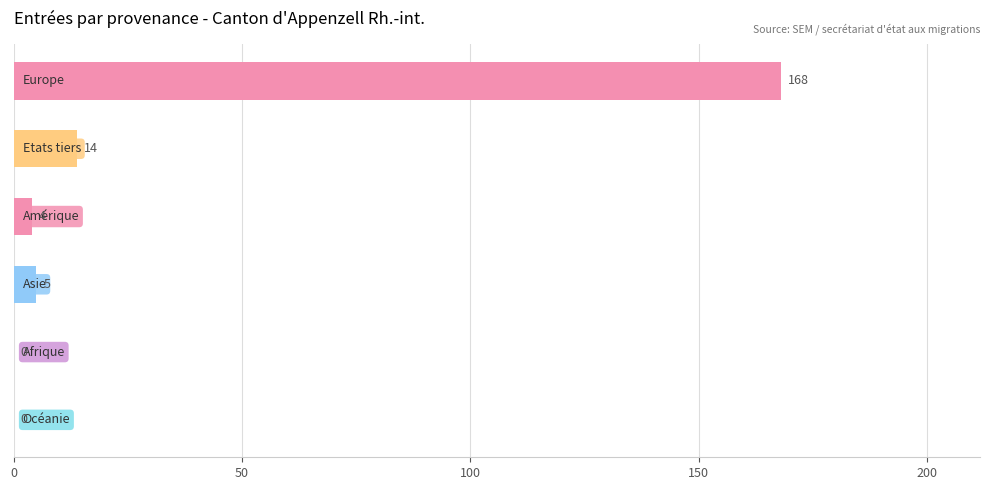

What is the sum of all values?

191